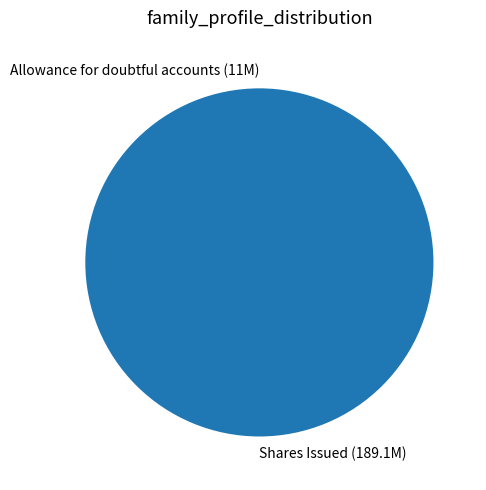

Does Shares Issued (189.1M) represent more than half of the total?

Yes